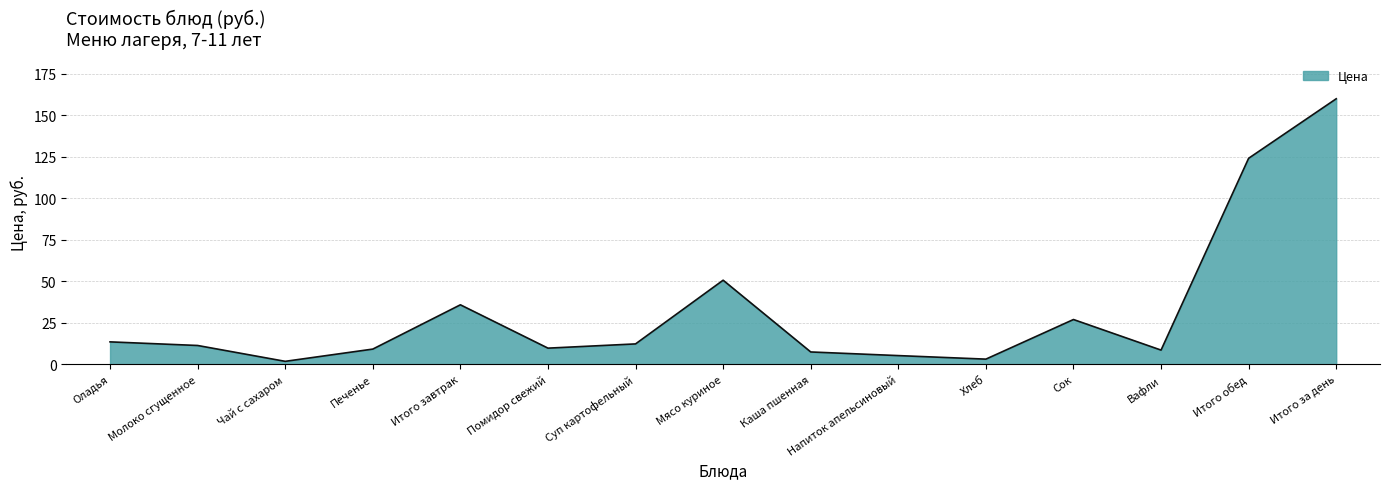

True or false: the data shows 11.3 at Молоко сгущенное.

True